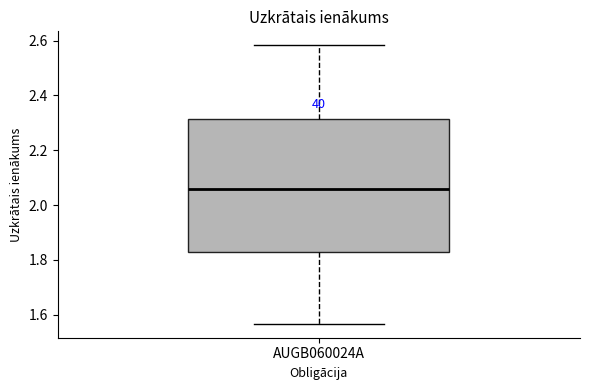

Transcribe this box plot: give where the median line is, the range the box spans, and where the two whiskers end, as read against the y-axis. The values are not printed on the chart, so give them approximately, as read against the axis.

median 2.06, box 1.82 to 2.32, whiskers 1.56 to 2.58